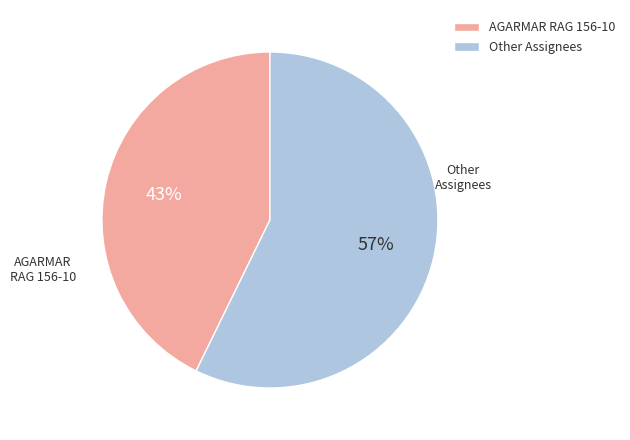

Does any single category account for the majority?

Yes